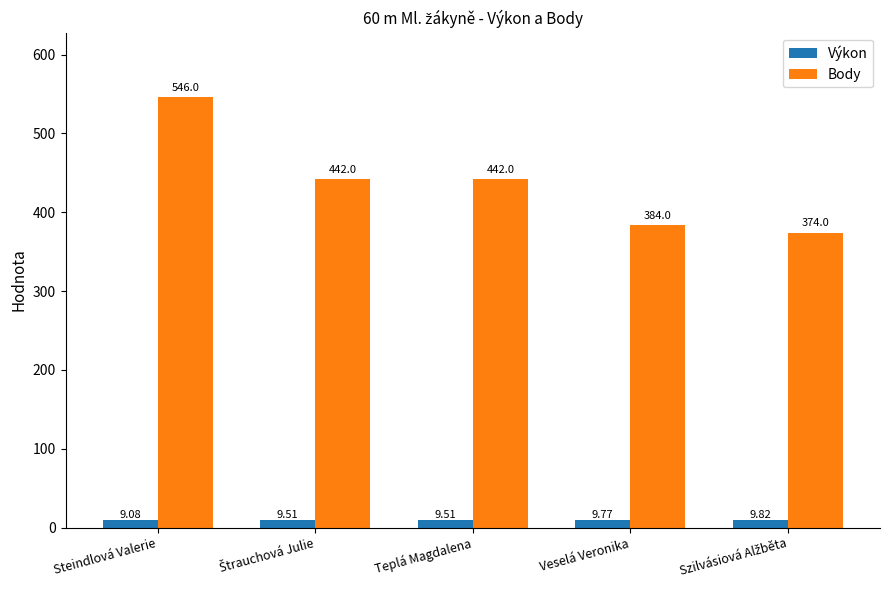

Where does the Body series first go above 442?

Steindlová Valerie